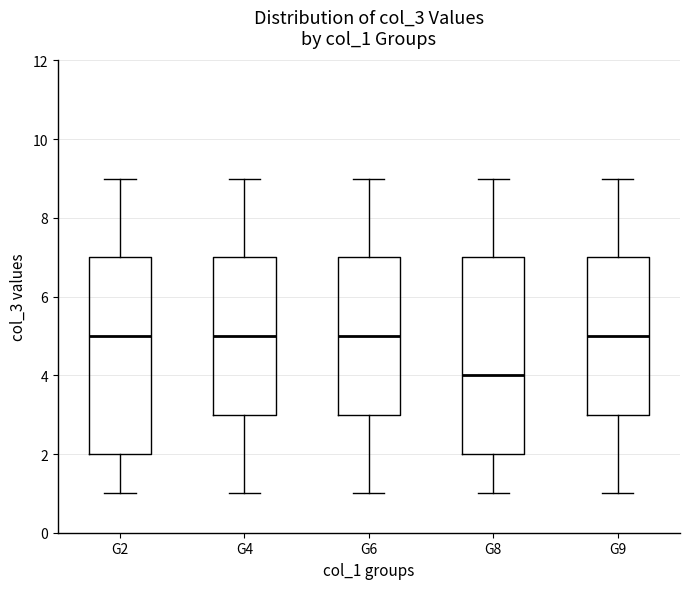

Reading left to right, transcribe this box plot: for each box, give where its median line is, the range the box spans, and where its two whiskers end, as read against the y-axis. The values are not printed on the chart, so give them approximately, as read against the axis.

G2: median 5, box 2 to 7, whiskers 1 to 9
G4: median 5, box 3 to 7, whiskers 1 to 9
G6: median 5, box 3 to 7, whiskers 1 to 9
G8: median 4, box 2 to 7, whiskers 1 to 9
G9: median 5, box 3 to 7, whiskers 1 to 9